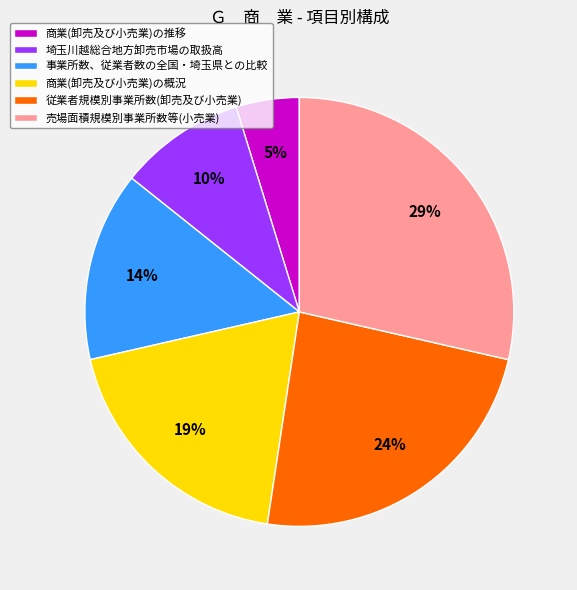

Rank the categories by value from highest to lowest.

売場面積規模別事業所数等(小売業), 従業者規模別事業所数(卸売及び小売業), 商業(卸売及び小売業)の概況, 事業所数、従業者数の全国・埼玉県との比較, 埼玉川越総合地方卸売市場の取扱高, 商業(卸売及び小売業)の推移